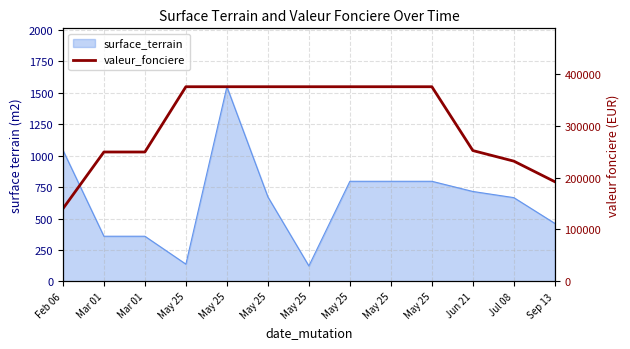

What is the sum of all values?

3939135